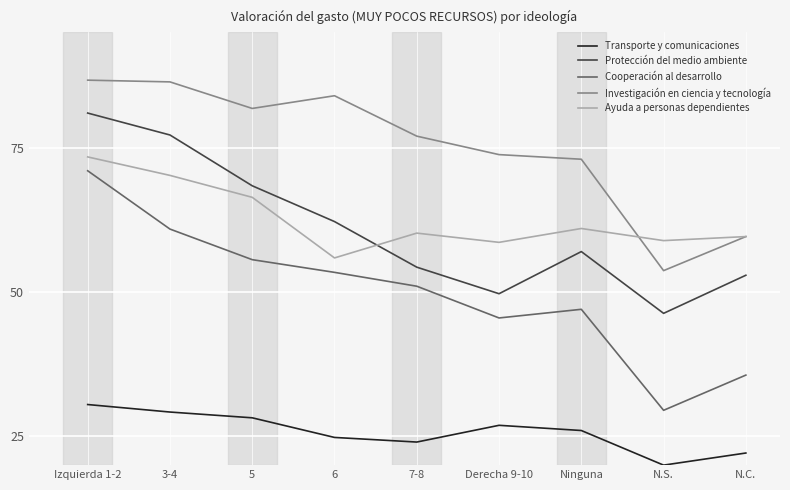

Which series has the largest total across all categories?

Investigación en ciencia y tecnología